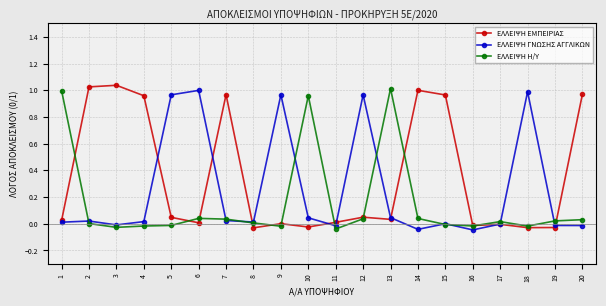

What is the difference between the maximum and minimum values in the ΕΛΛΕΙΨΗ Η/Υ series?

1.1